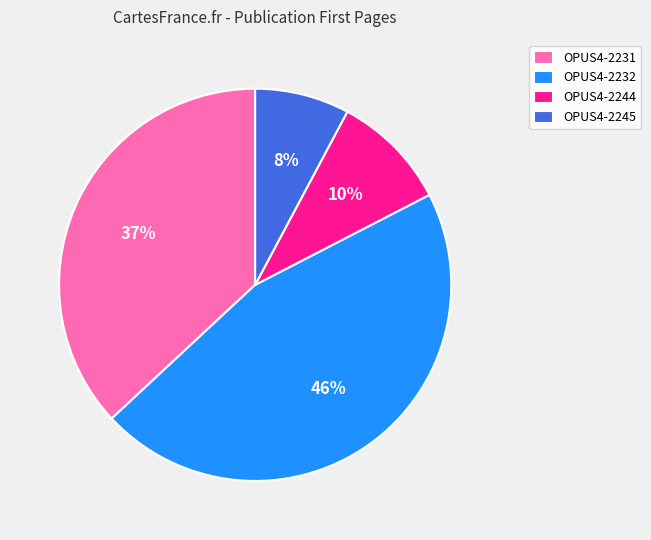

Which slice is the smallest?

OPUS4-2245